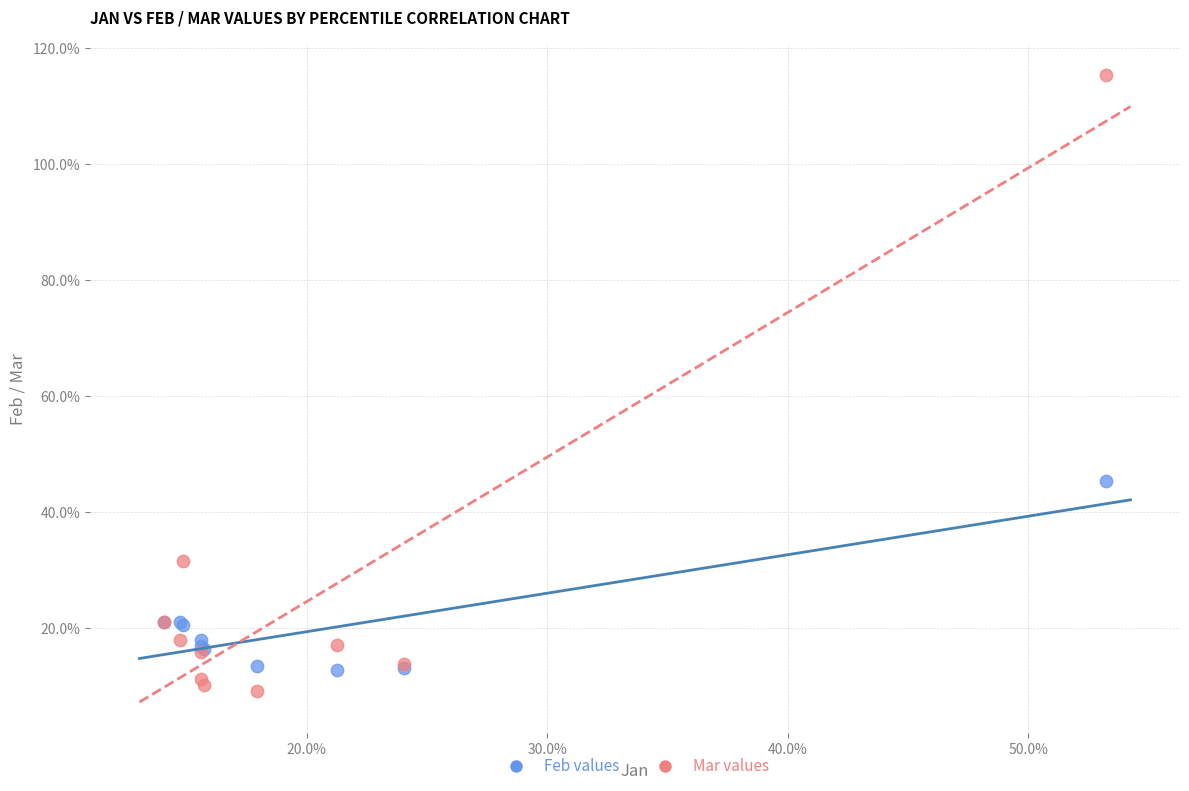

Which series reaches the minimum Y coordinate?

Mar values